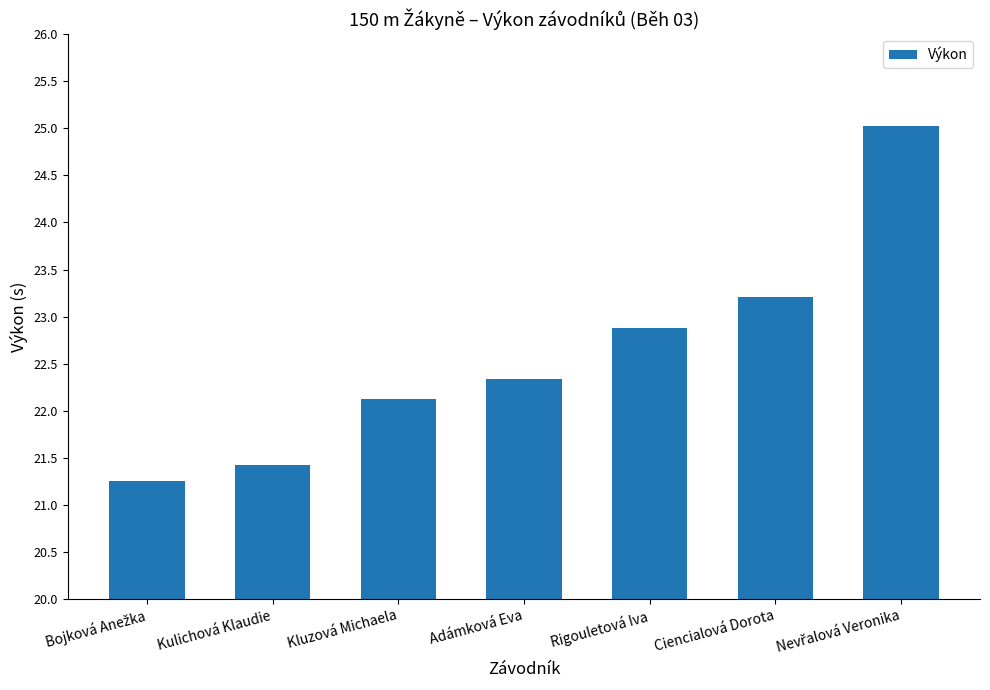

What is the sum of the values at Rigouletová Iva and Adámková Eva?

45.2